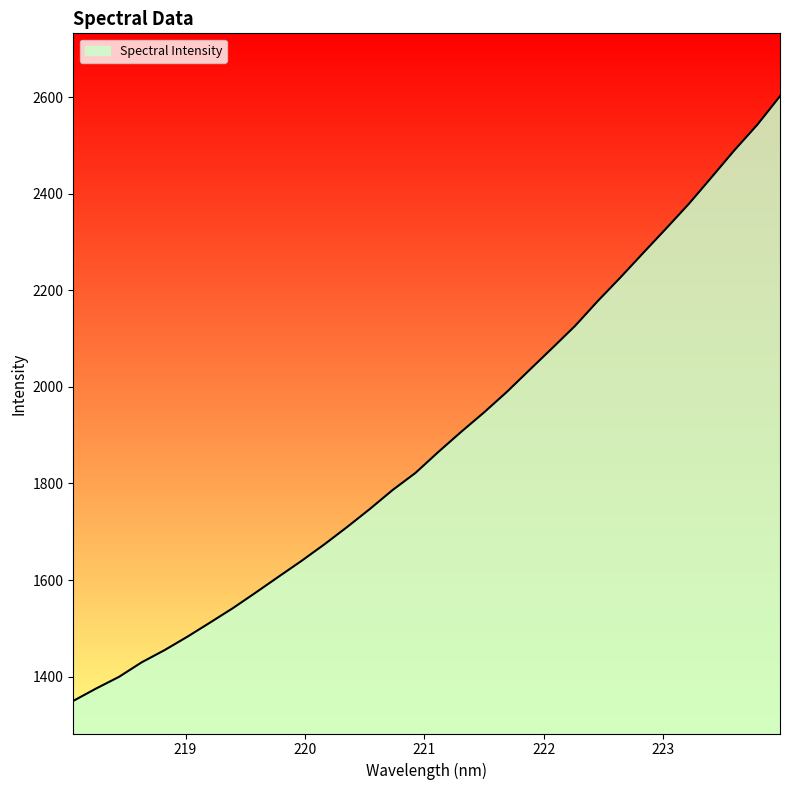

What is the maximum value shown in the chart?

2601.8